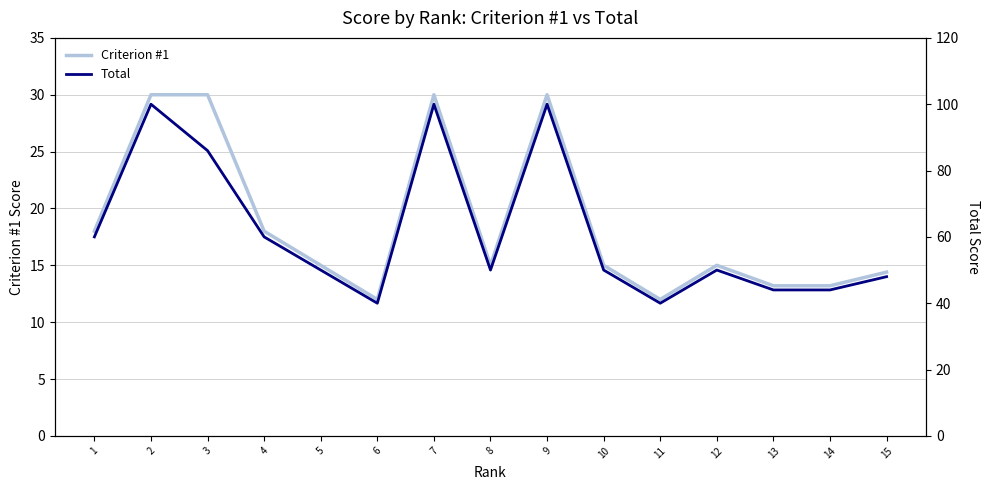

What is the average value of the Criterion #1 series?

18.7